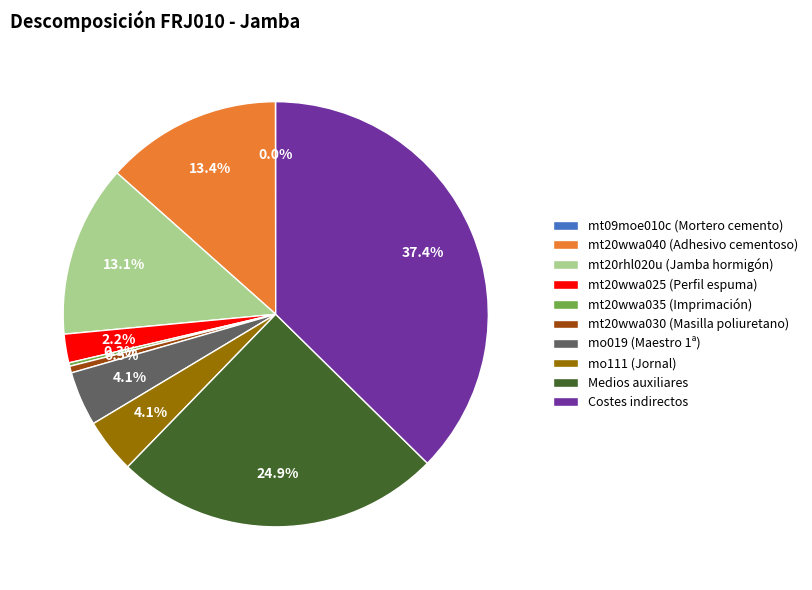

Is the sum of mt20rhl020u (Jamba hormigón) and mo019 (Maestro 1ª) greater than half?

No